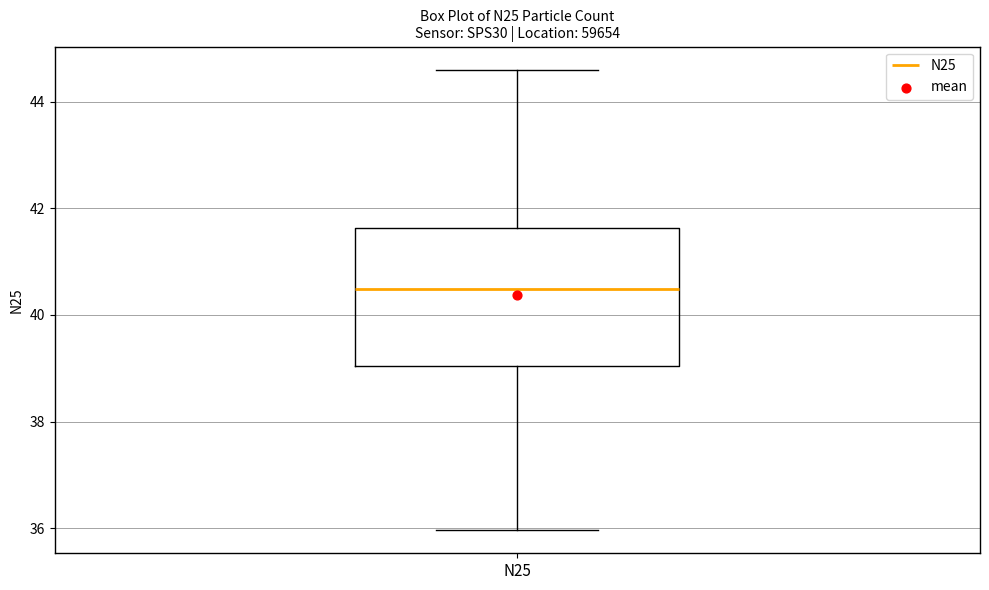

Transcribe this box plot: give where the median line is, the range the box spans, and where the two whiskers end, as read against the y-axis. The values are not printed on the chart, so give them approximately, as read against the axis.

median 40.4, box 39.0 to 41.6, whiskers 36.0 to 44.6